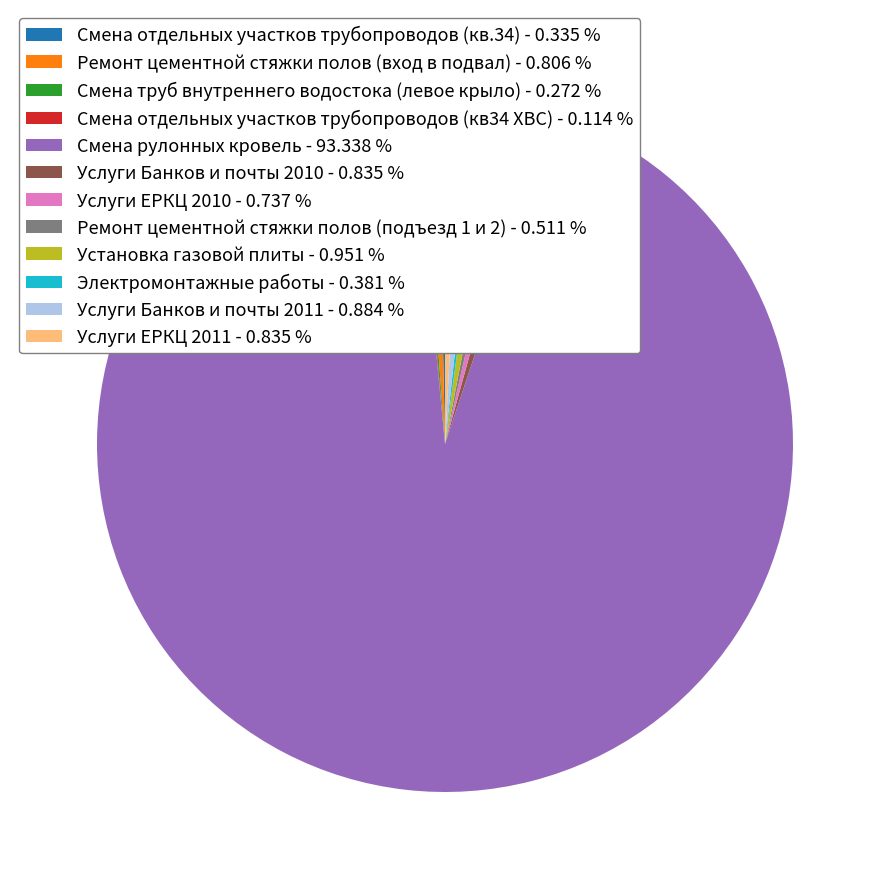

Do Смена рулонных кровель - 93.338 % and Услуги ЕРКЦ 2011 - 0.835 % together represent more than half of the pie?

Yes